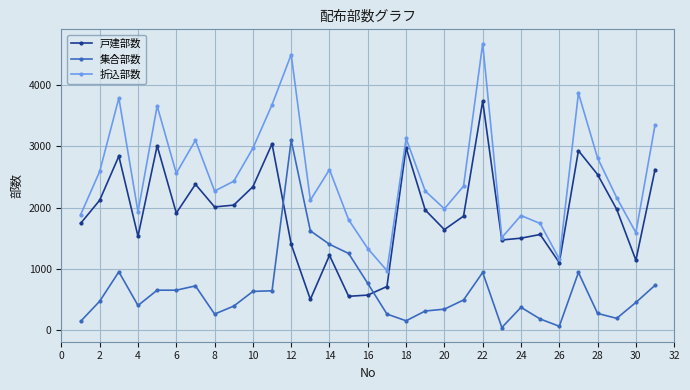

Is this an area chart (filled region under the line)?

No